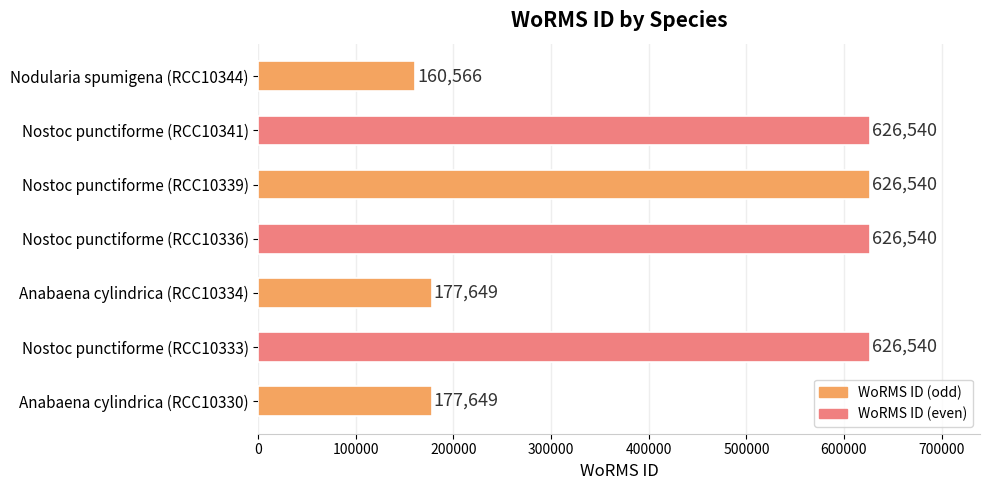

Reading bottom to top, extract all data points from this chart.

Anabaena cylindrica (RCC10330)=177649	Nostoc punctiforme (RCC10333)=626540	Anabaena cylindrica (RCC10334)=177649	Nostoc punctiforme (RCC10336)=626540	Nostoc punctiforme (RCC10339)=626540	Nostoc punctiforme (RCC10341)=626540	Nodularia spumigena (RCC10344)=160566